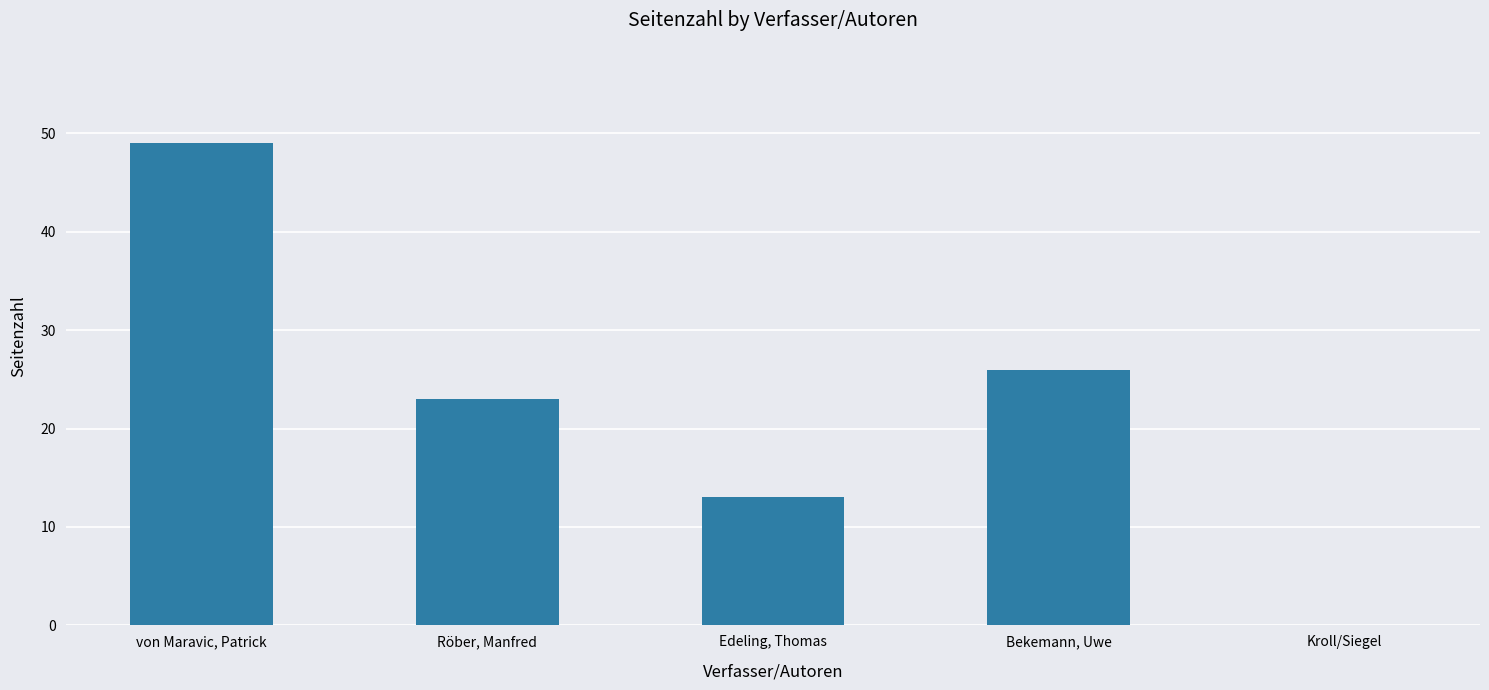

The chart shows a value of 23 at Röber, Manfred. True or false?

True